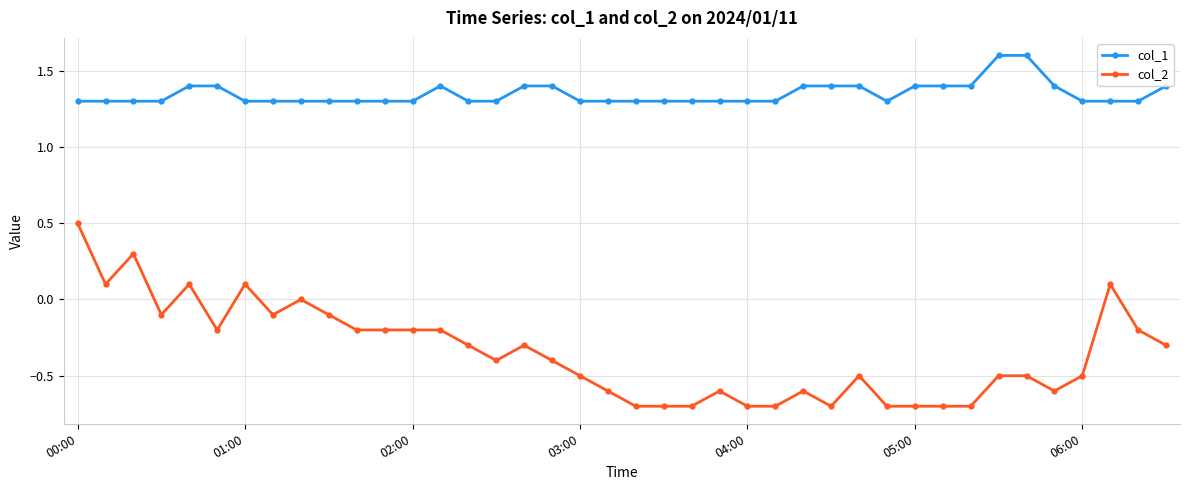

What is the maximum value shown in the chart?

1.6